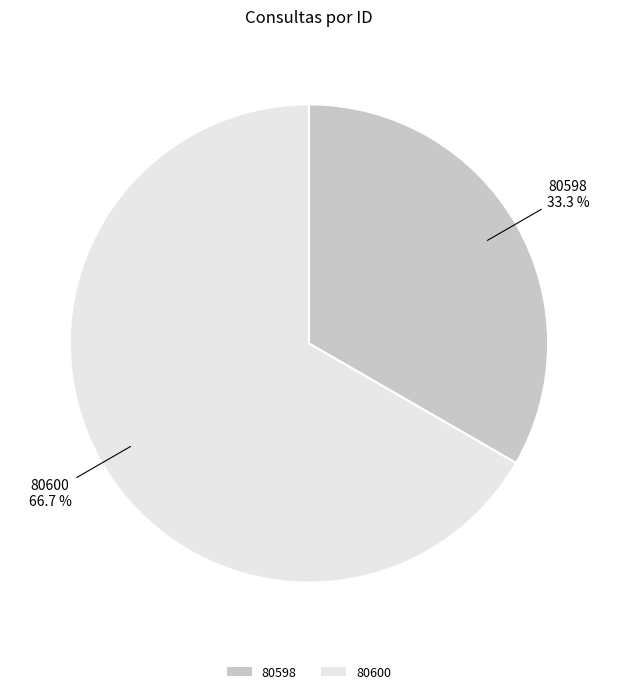

Does 80600 account for over 50% of the chart?

Yes